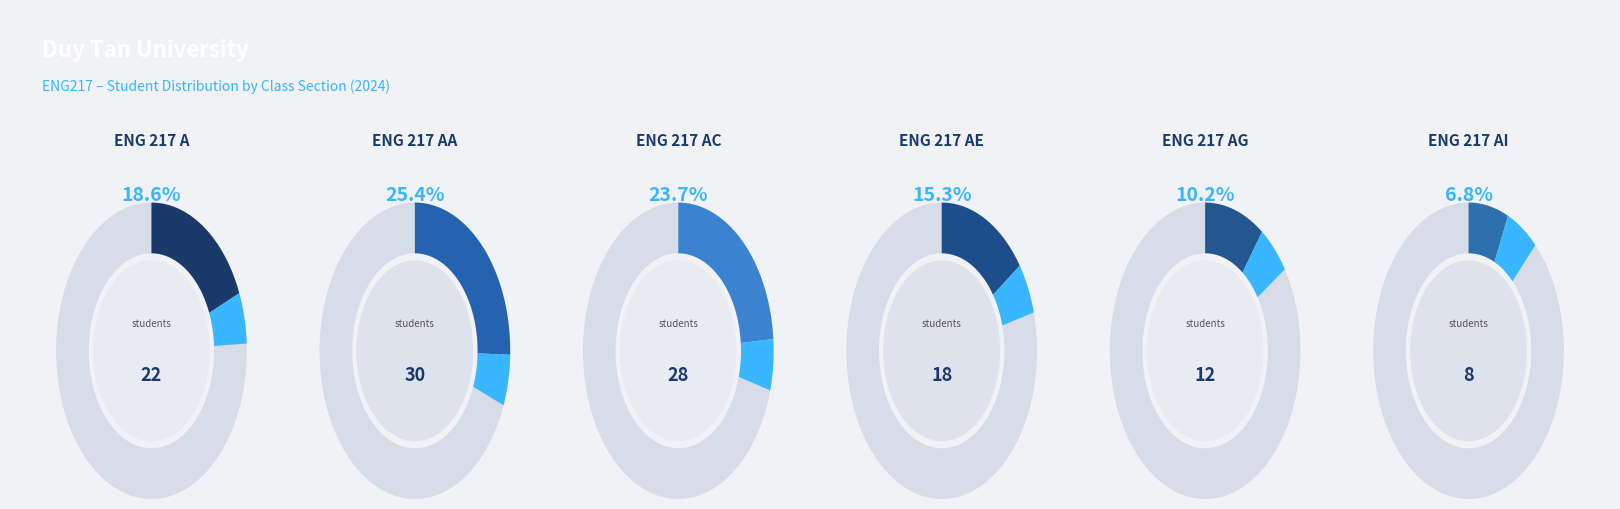

What portion of the pie excludes ENG 217 AG?

89.8%